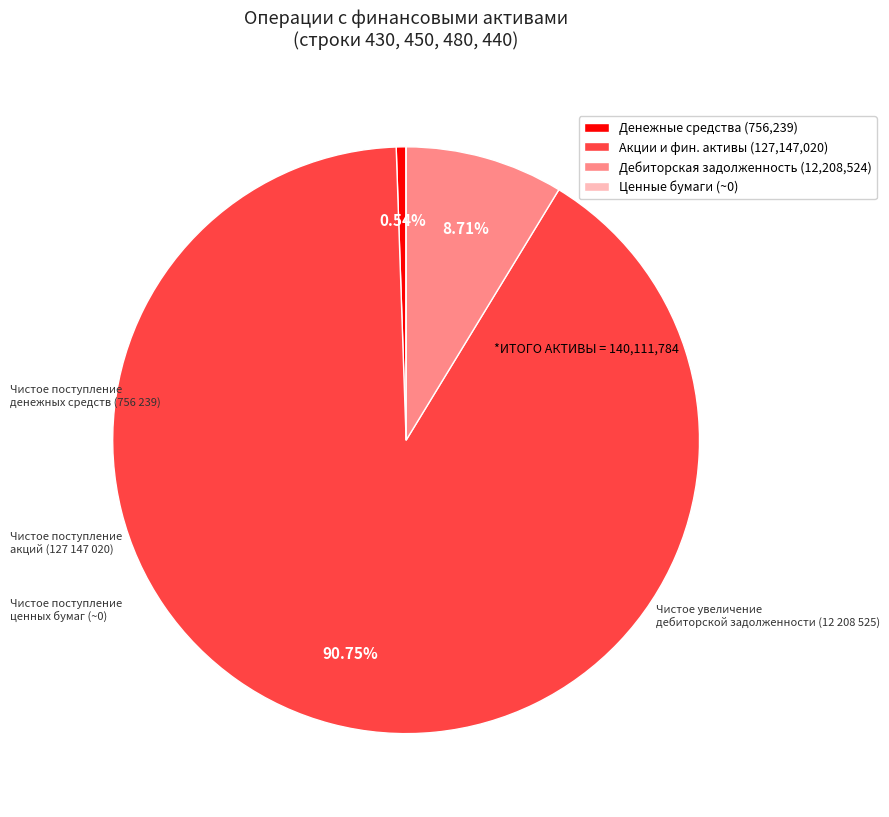

What is the majority slice?

Акции и фин. активы (127,147,020)